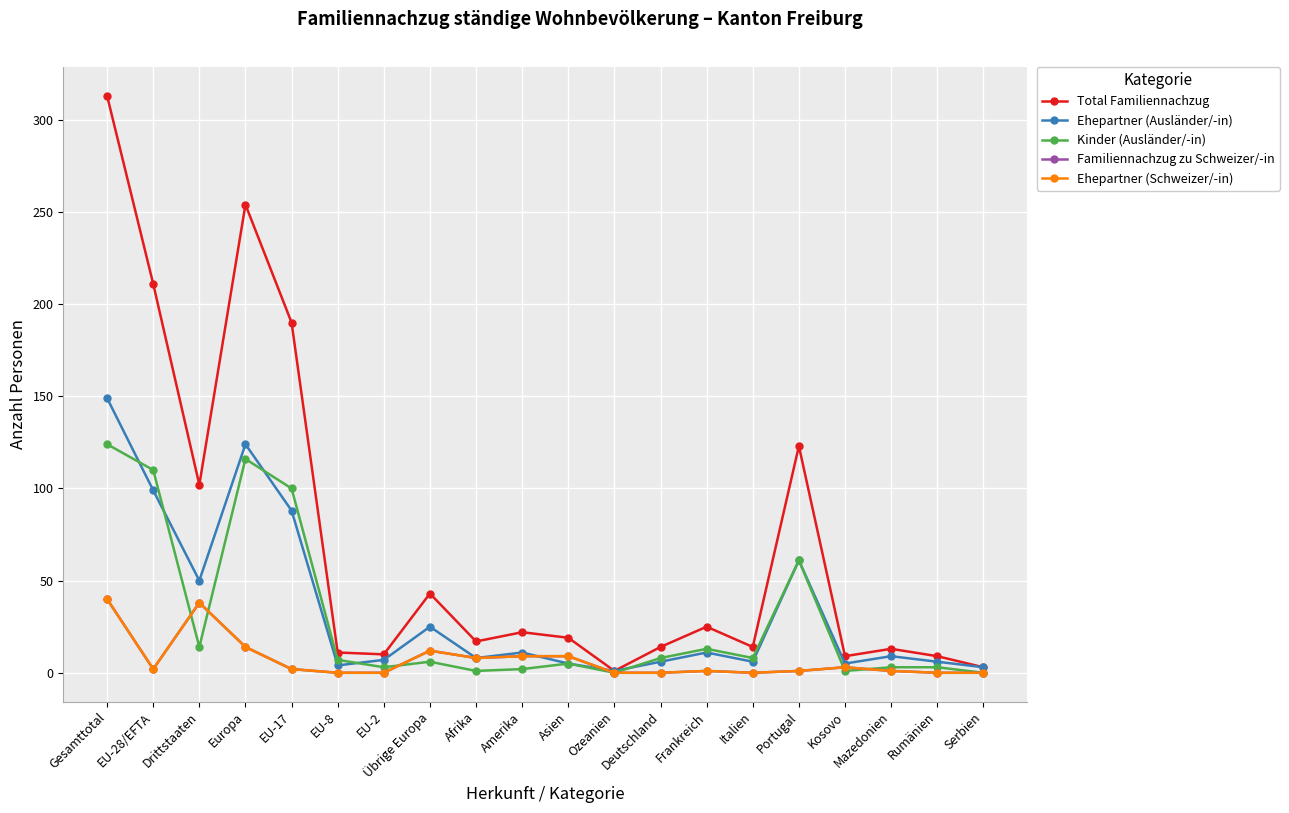

At which category does Total Familiennachzug reach its first local valley?

Drittstaaten